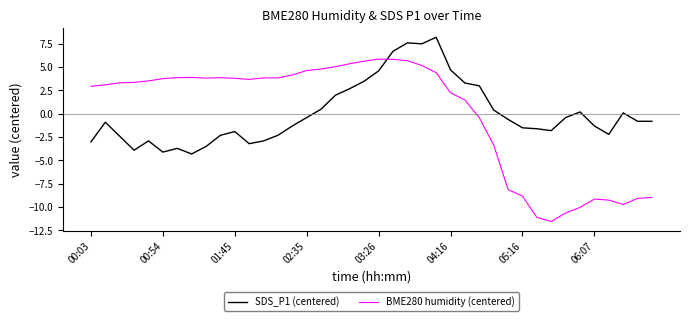

What is the highest value of the BME280 humidity (centered) series?

5.8